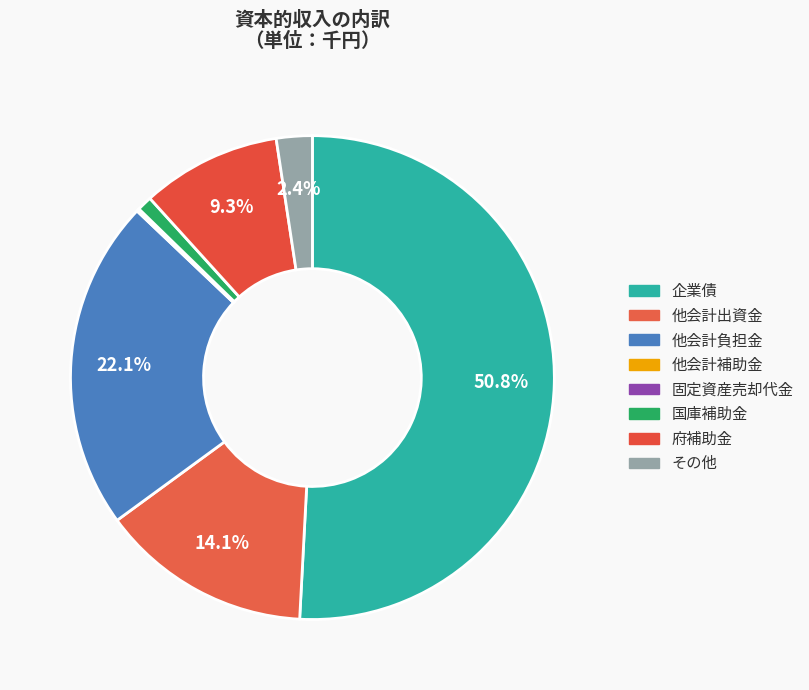

To the nearest percent, what is the average slice percentage?

12%